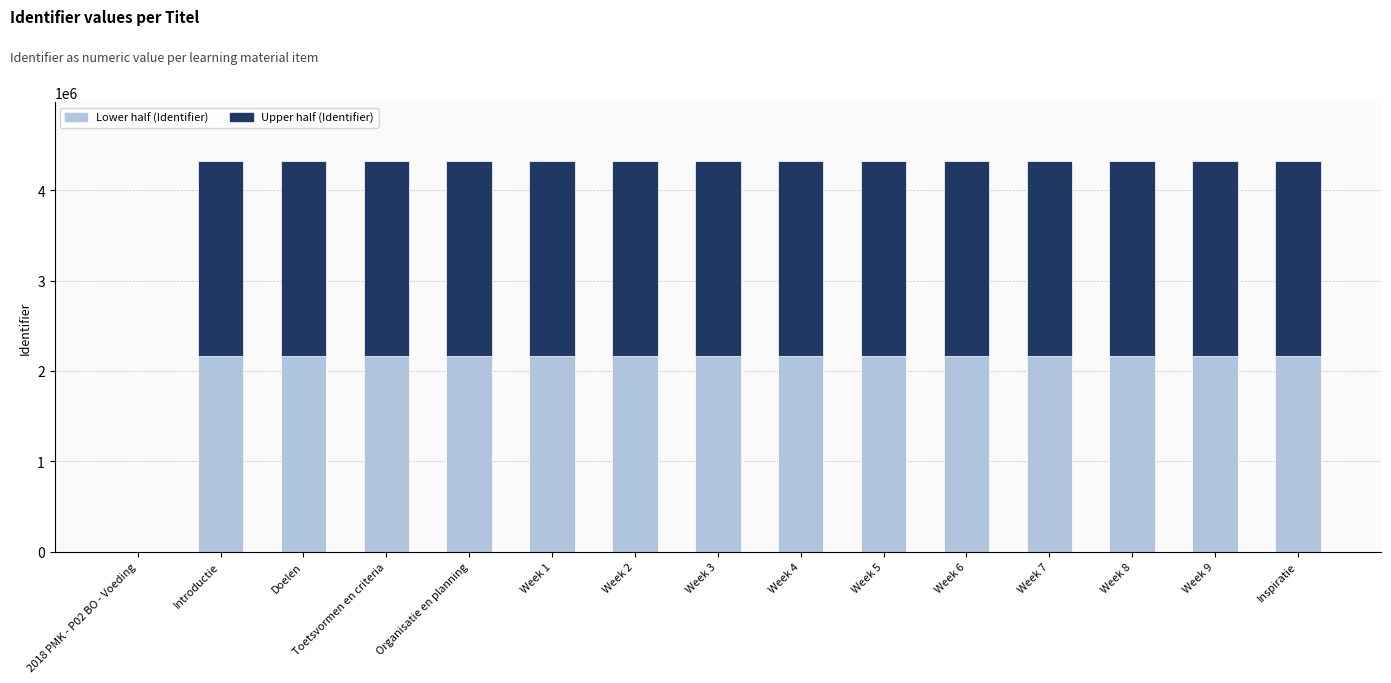

What is the sum of the Lower half (Identifier) values at Toetsvormen en criteria and Inspiratie?

4326464